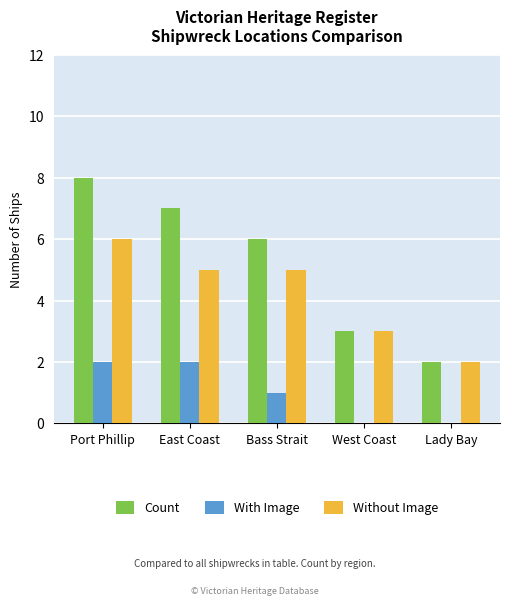

What is the sum of all With Image values?

5